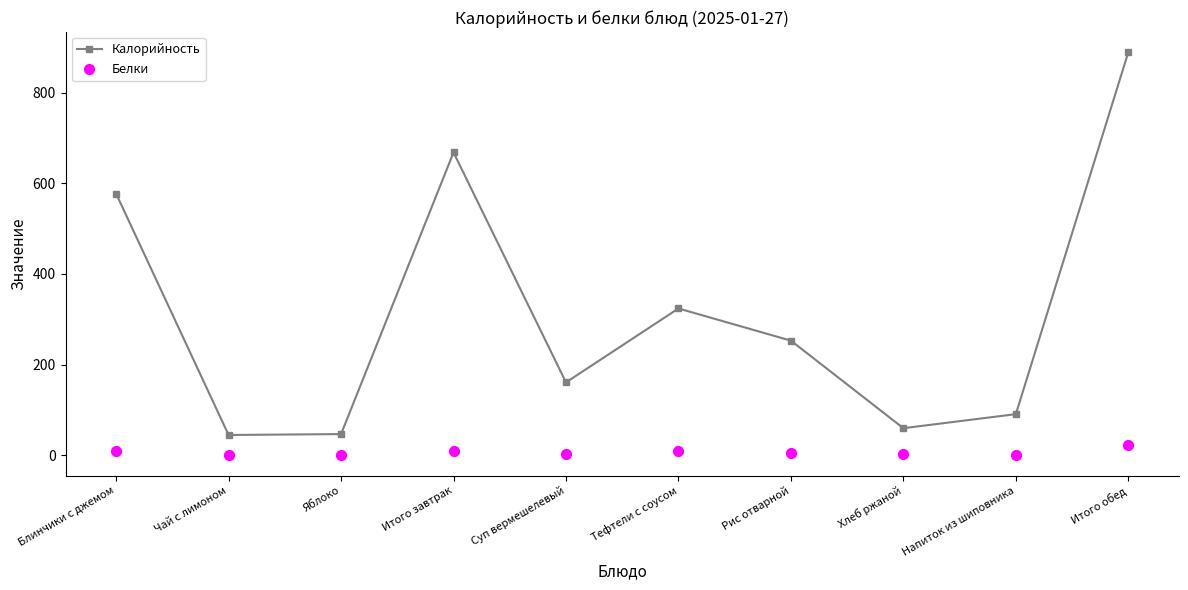

Which series reaches the minimum Y coordinate?

Белки